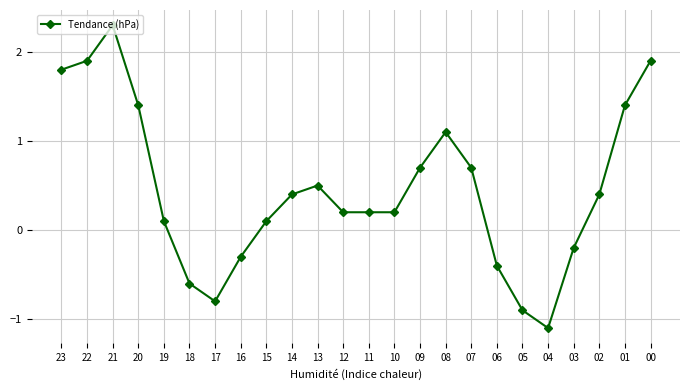

How many lines are shown in the chart?

1